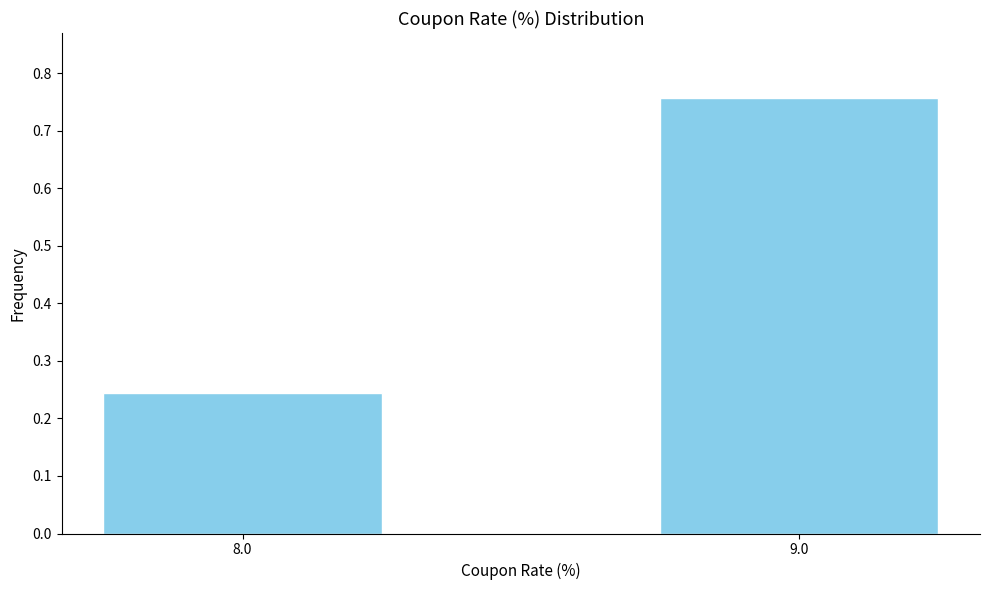

True or false: the data shows 0.1 at 8.0.

False